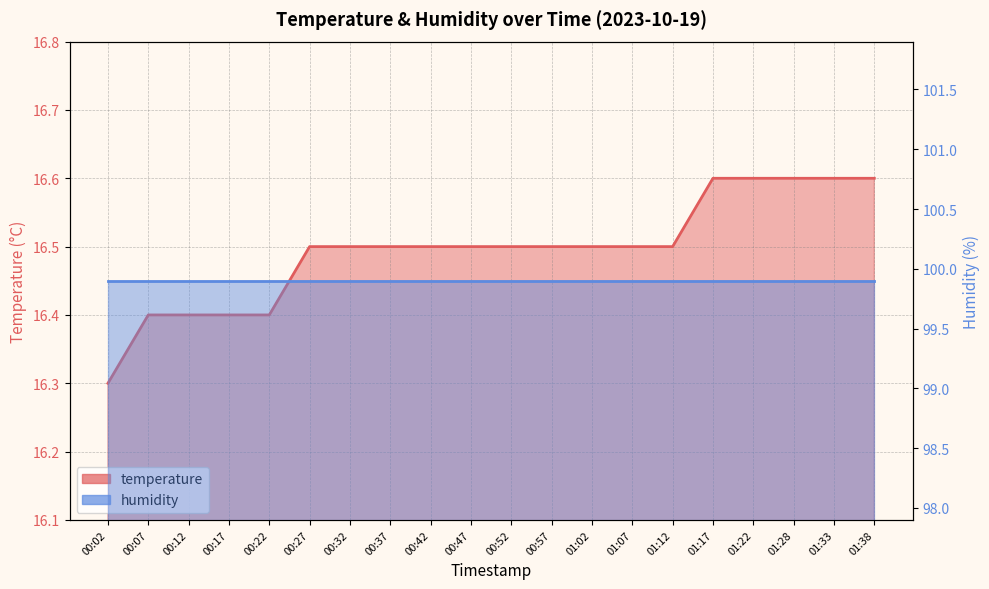

What is the greatest value displayed?

99.9